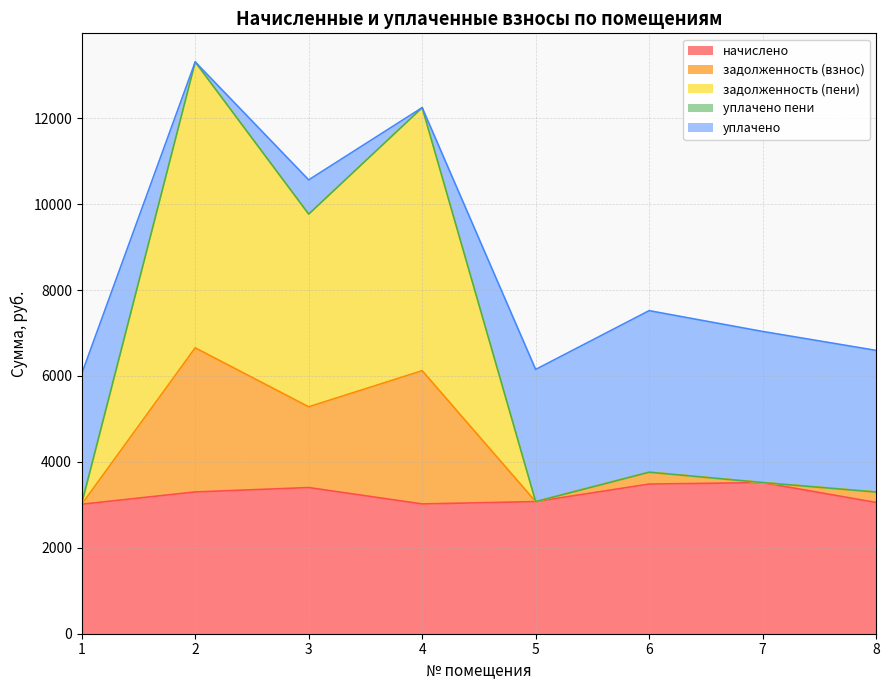

At how many categories does at least one series exceed 11385?

2